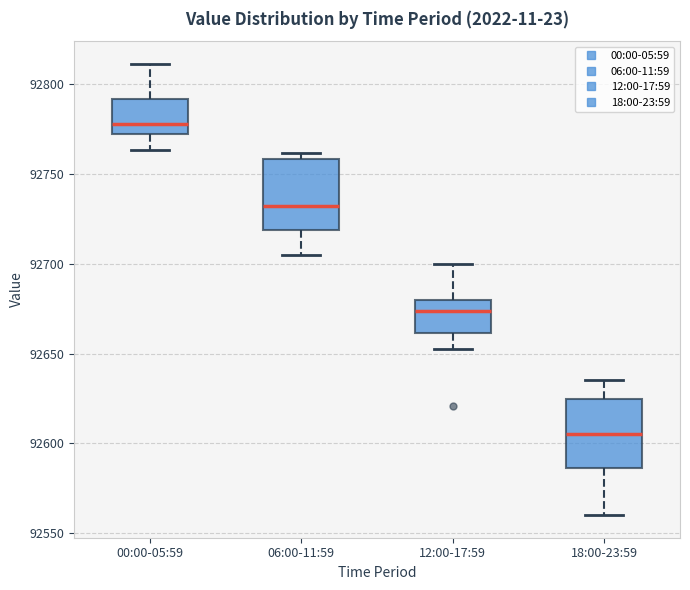

Reading left to right, transcribe this box plot: for each box, give where its median line is, the range the box spans, and where its two whiskers end, as read against the y-axis. The values are not printed on the chart, so give them approximately, as read against the axis.

00:00-05:59: median 92780, box 92770 to 92790, whiskers 92765 to 92810
06:00-11:59: median 92730, box 92720 to 92760, whiskers 92705 to 92760 (just above the box's upper edge)
12:00-17:59: median 92675, box 92660 to 92680, whiskers 92655 to 92700
18:00-23:59: median 92605, box 92585 to 92625, whiskers 92560 to 92635